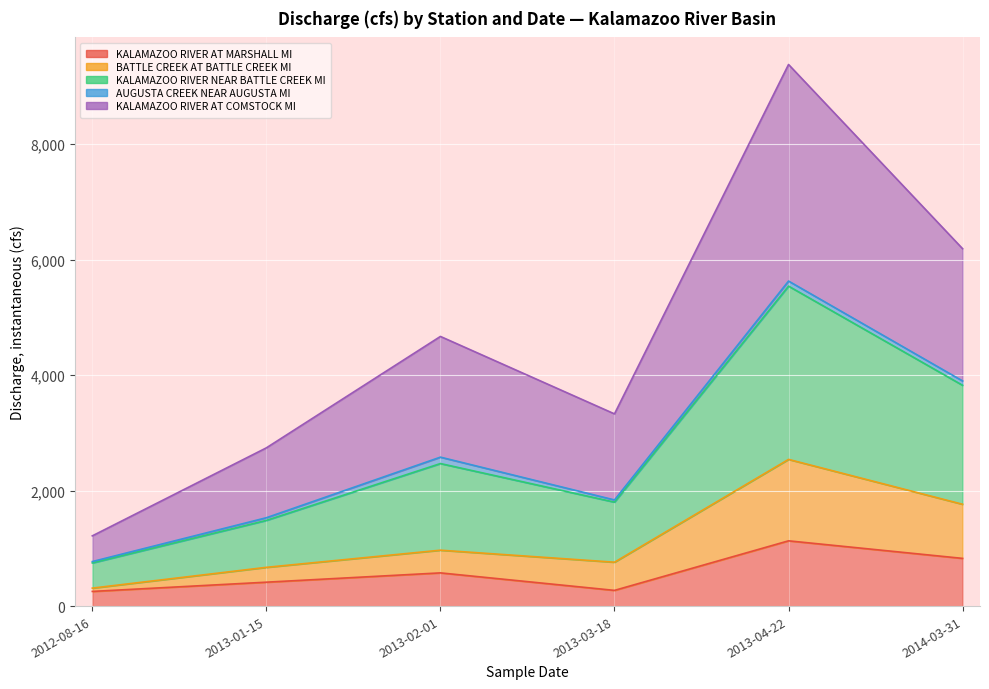

Is it true that KALAMAZOO RIVER NEAR BATTLE CREEK MI equals 1025 at 2013-03-18?

False